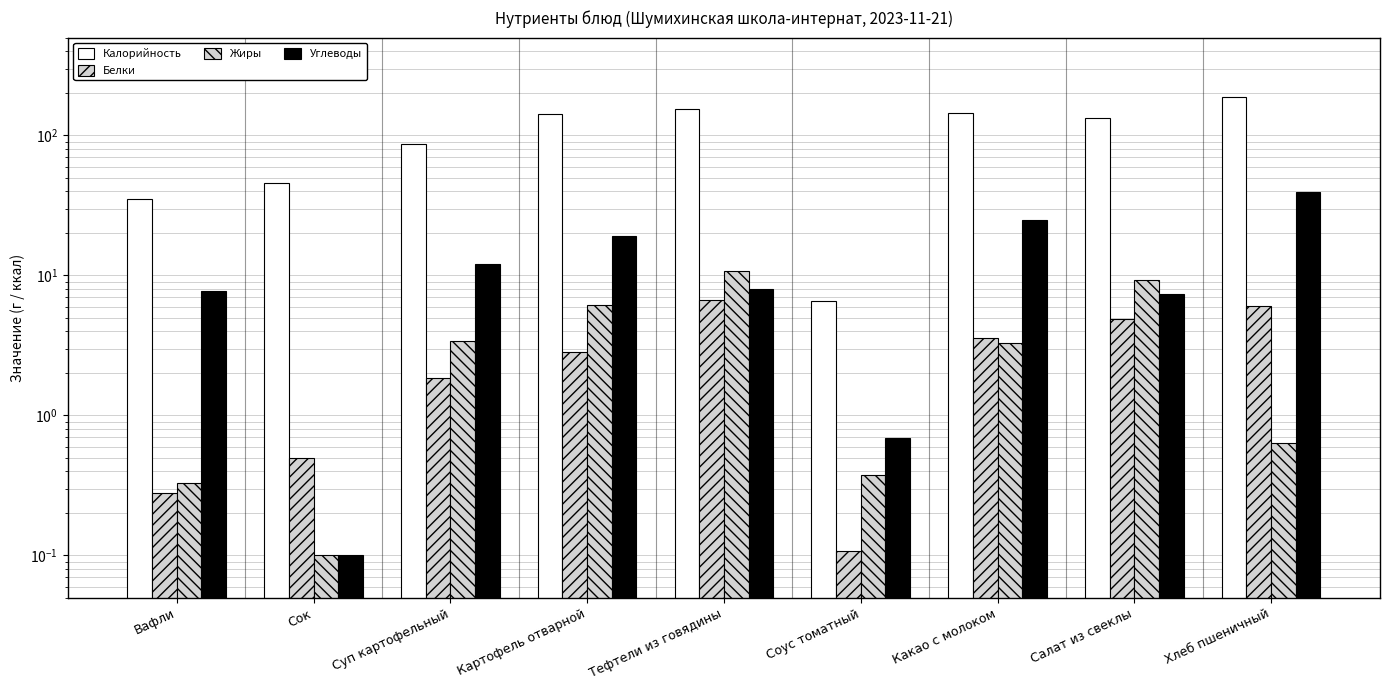

What is the label of the 4th bar from the left?

Картофель отварной